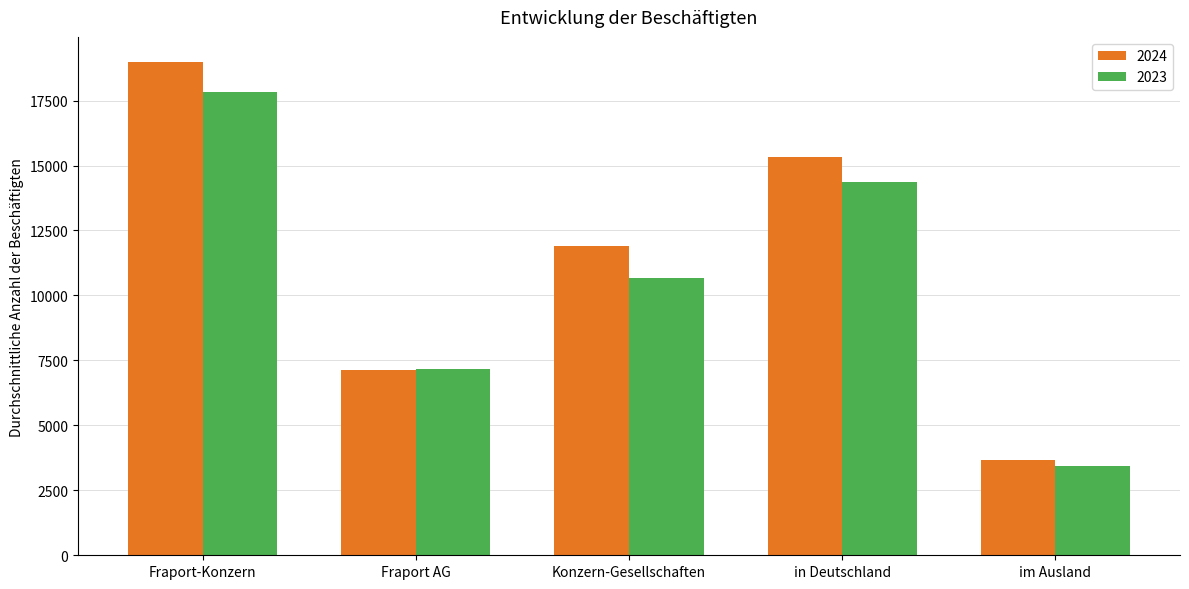

Where is 2023 nearest to the value 10647?

Konzern-Gesellschaften